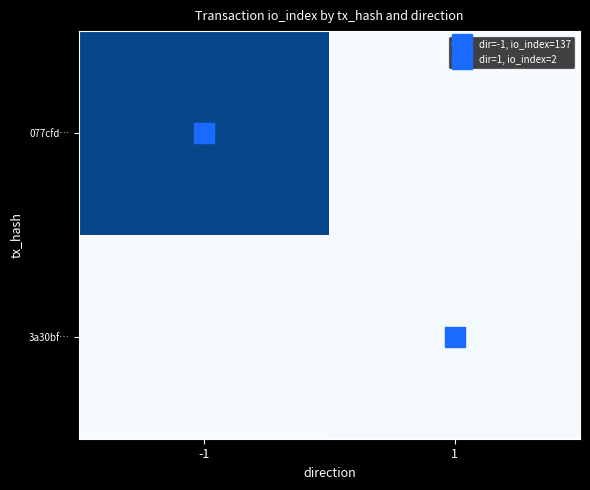

Reading right to left, what are all the values shown in this chart?

077cfd…: 1=0	-1=137
3a30bf…: 1=2	-1=0